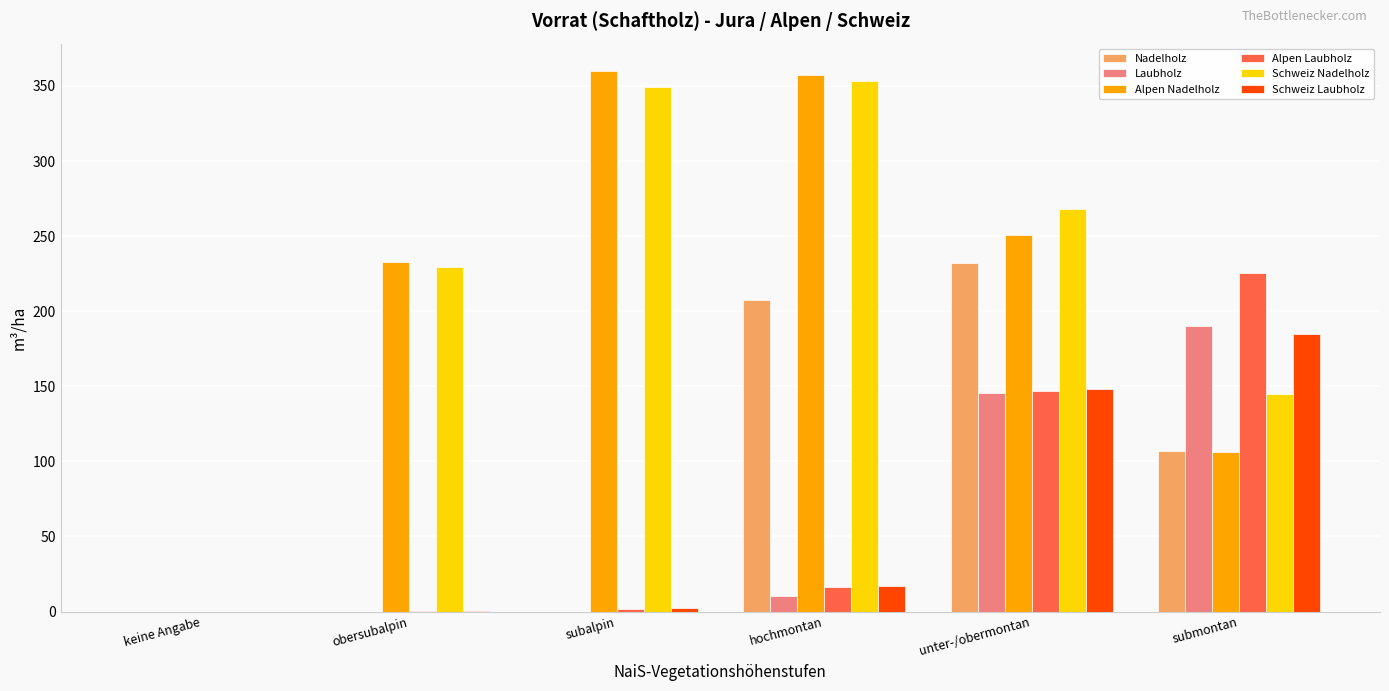

How many positive values does the Schweiz Nadelholz series have?

5